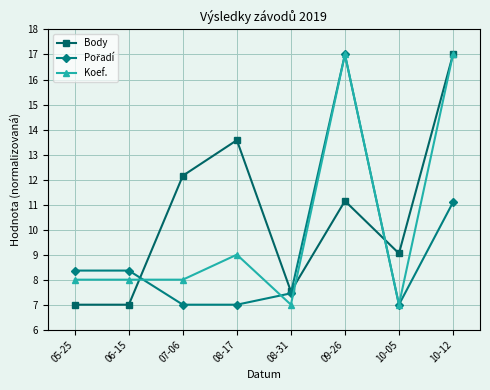

Where is Koef. nearest to the value 12?

08-17